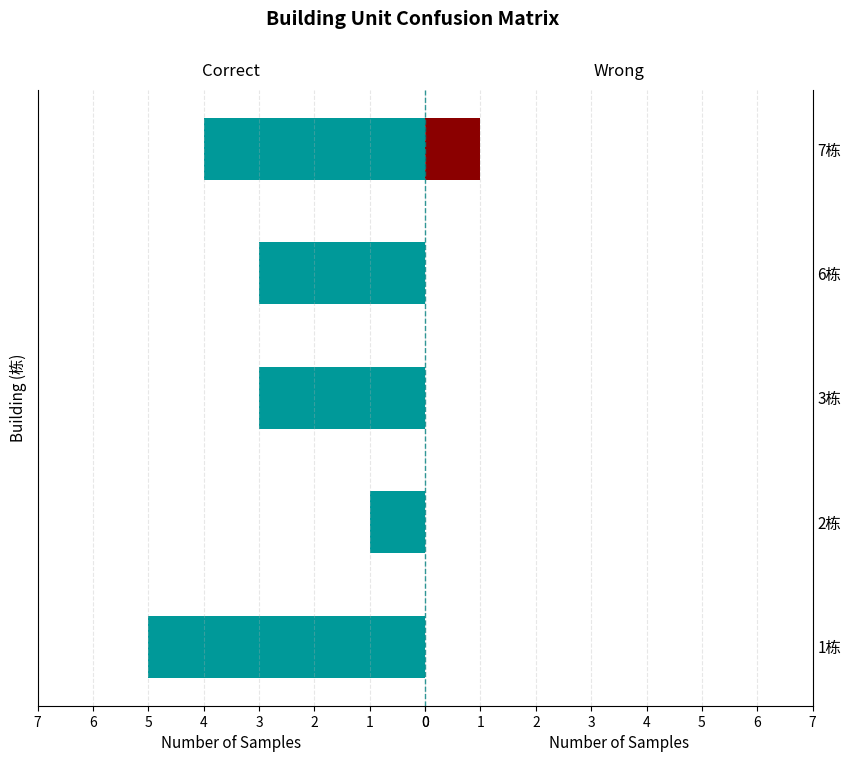

Which series changed the most between 1栋 and 3栋?

Correct